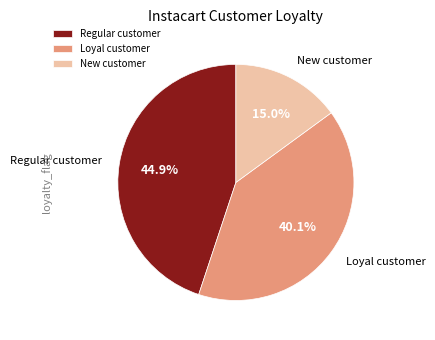

Rank the categories by value from lowest to highest.

New customer, Loyal customer, Regular customer